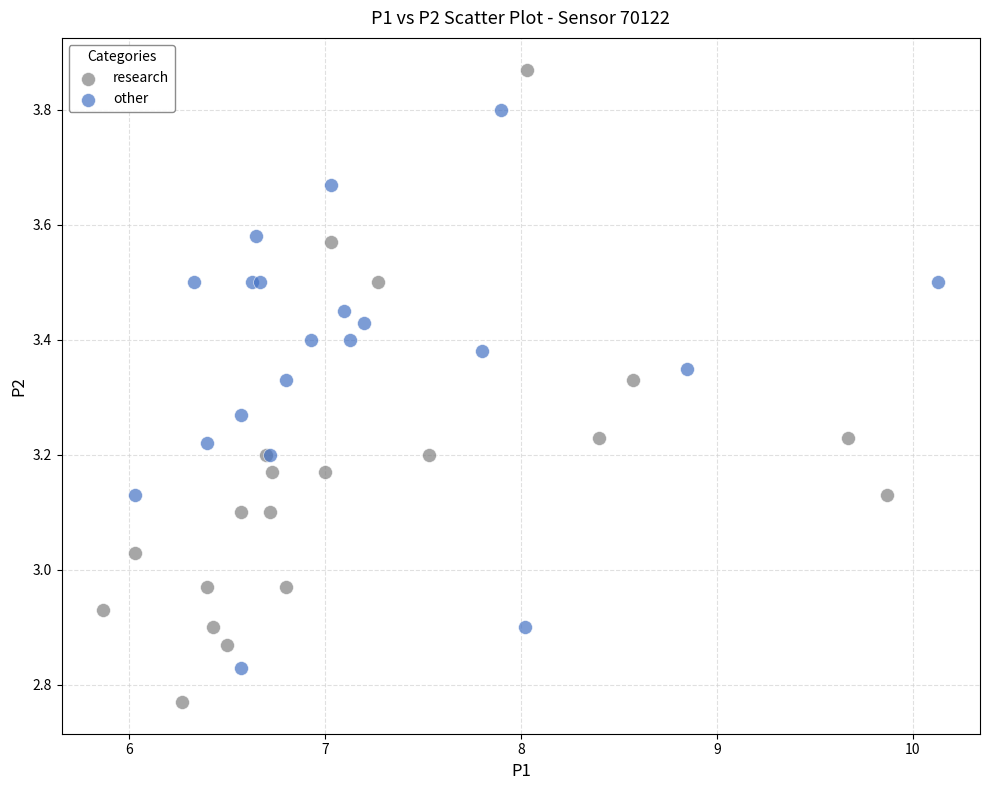

What are all the series names shown in the legend?

research, other